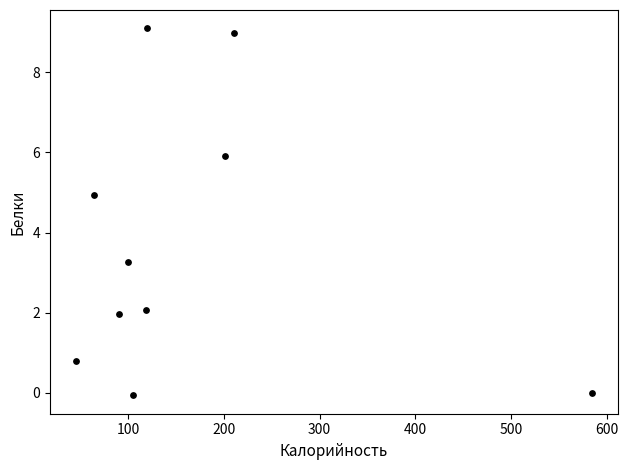

What Y value in the scatter plot is closest to 4?

3.3